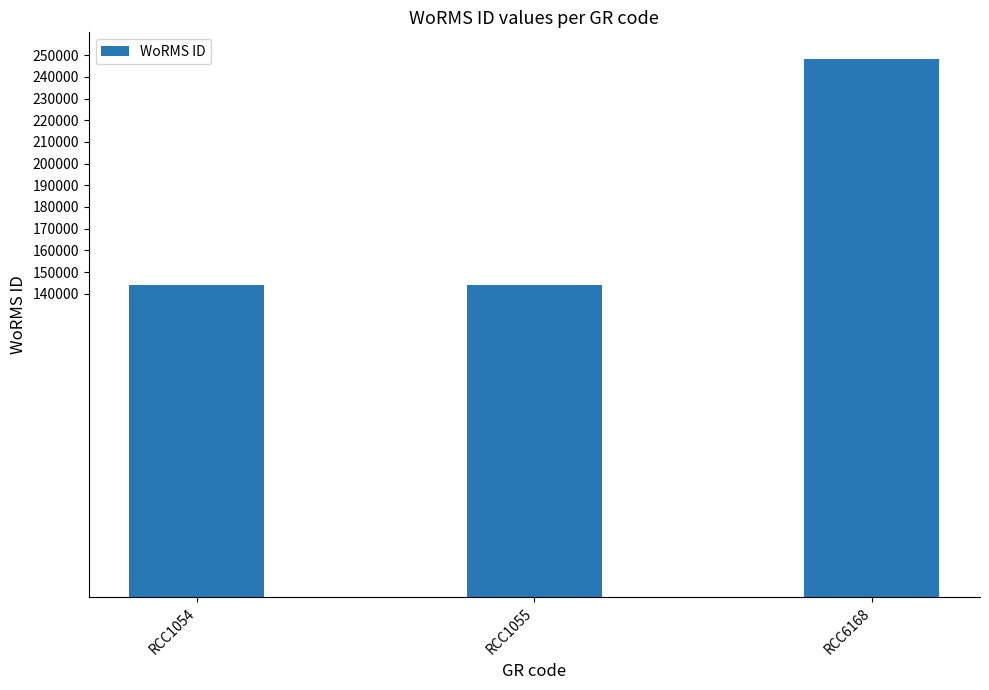

At which category does the chart reach its peak across all series?

RCC6168